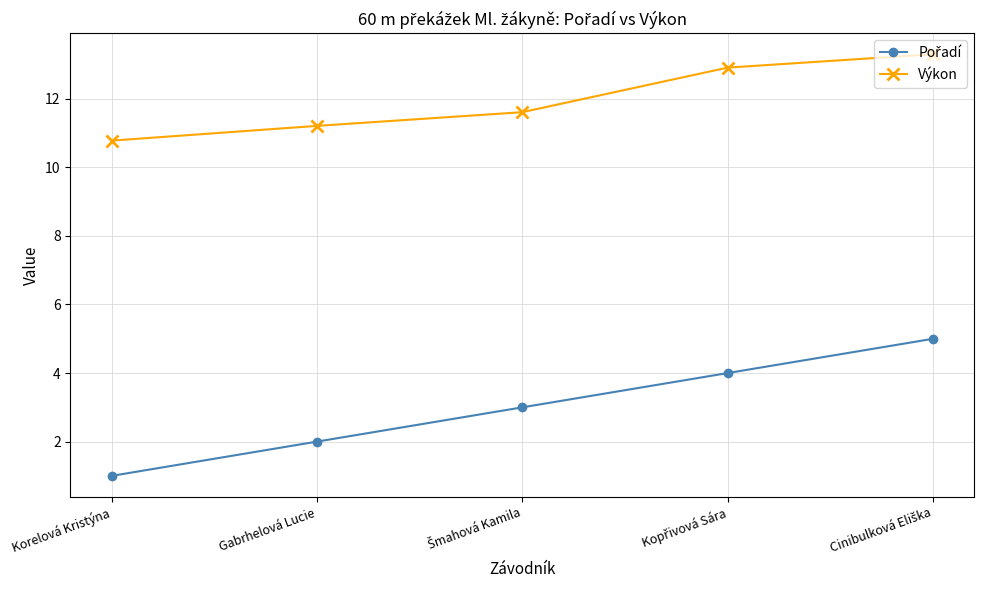

Where does the Výkon series first go above 11?

Gabrhelová Lucie